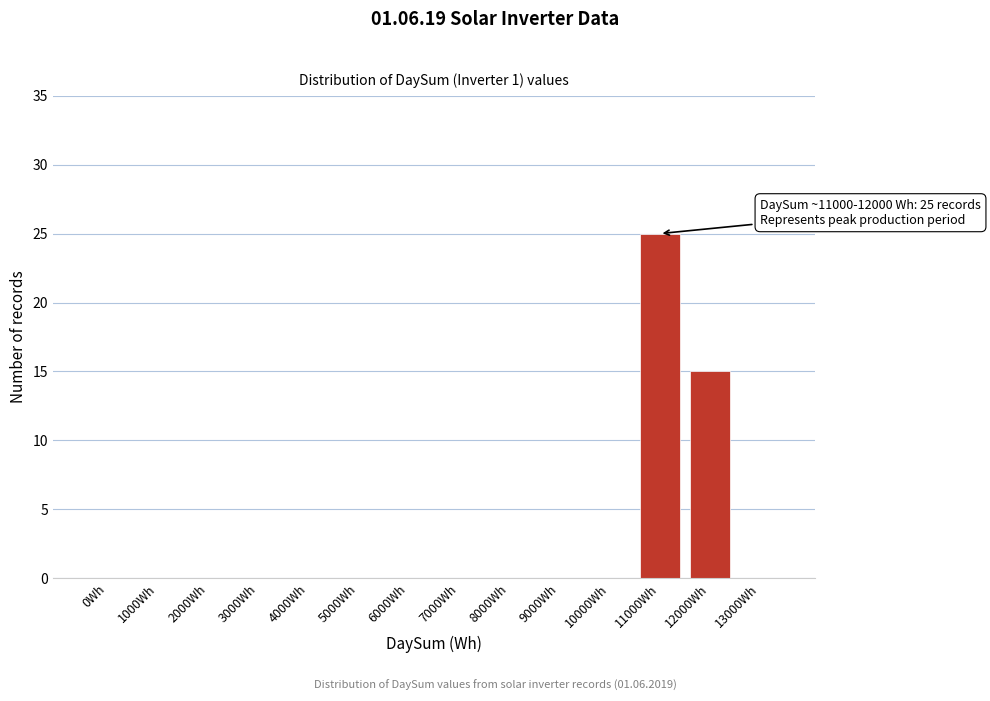

Reading right to left, transcribe all the data shown in this chart.

13000Wh=0	12000Wh=15	11000Wh=25	10000Wh=0	9000Wh=0	8000Wh=0	7000Wh=0	6000Wh=0	5000Wh=0	4000Wh=0	3000Wh=0	2000Wh=0	1000Wh=0	0Wh=0